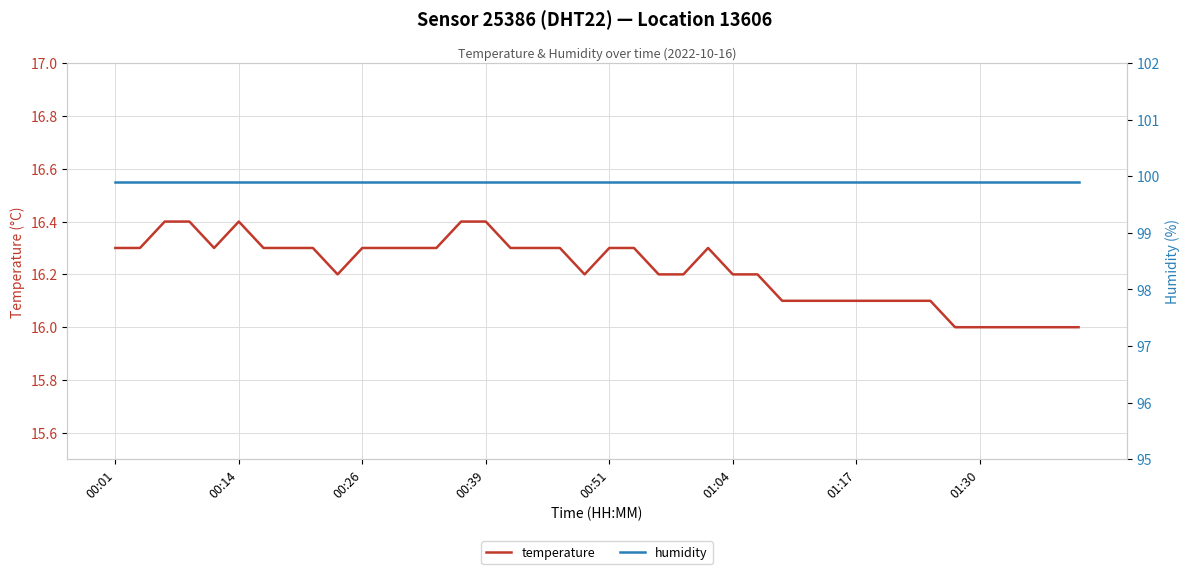

What are all the series names shown in the legend?

temperature, humidity